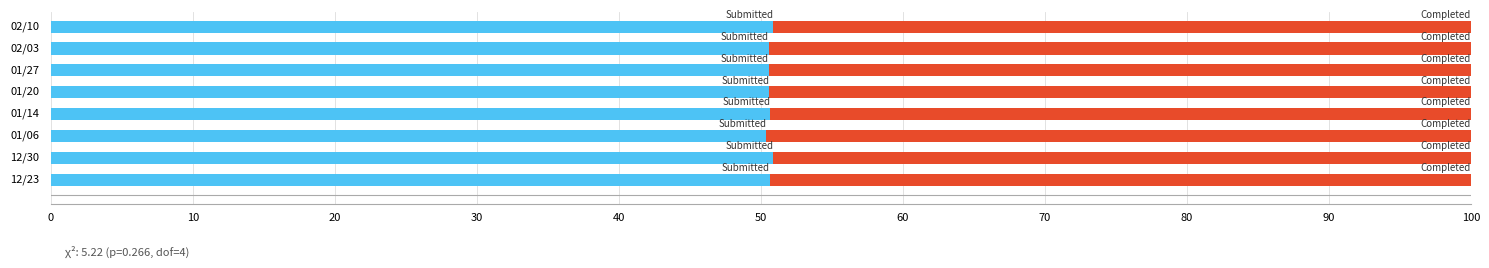

What is the total value across all series at 01/20?

100.0